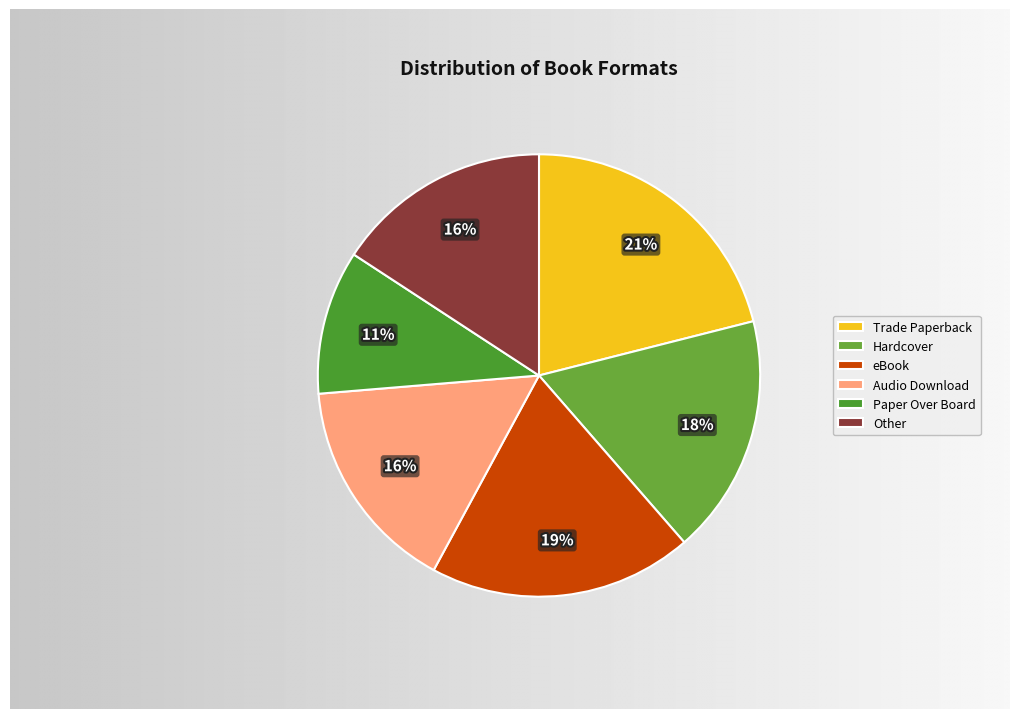

Count the number of slices in the pie.

6